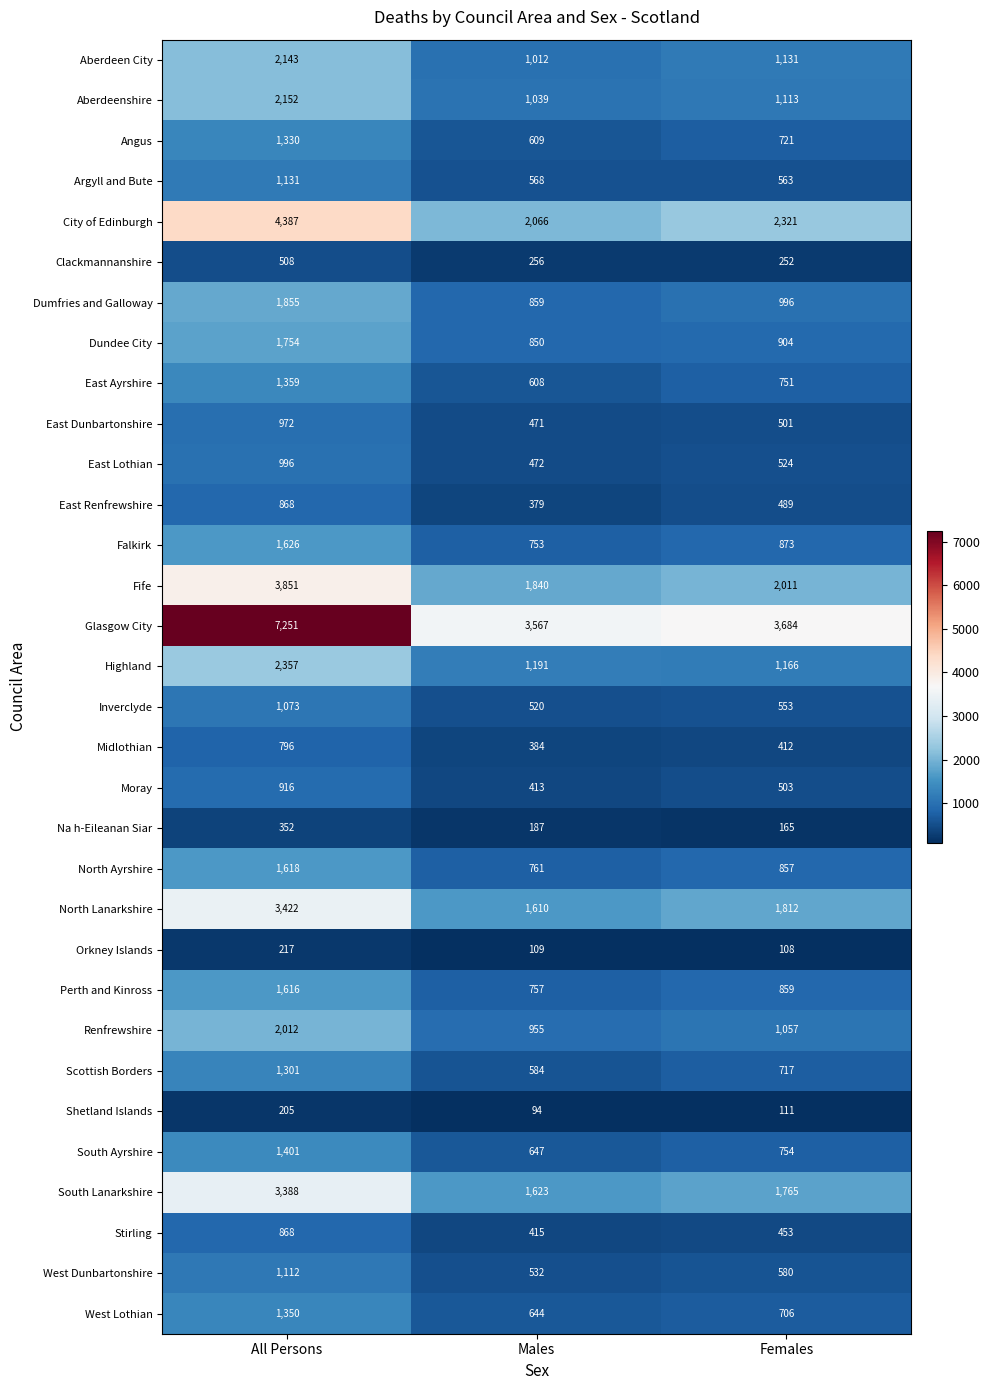

At which category is the sum across all series the highest?

All Persons